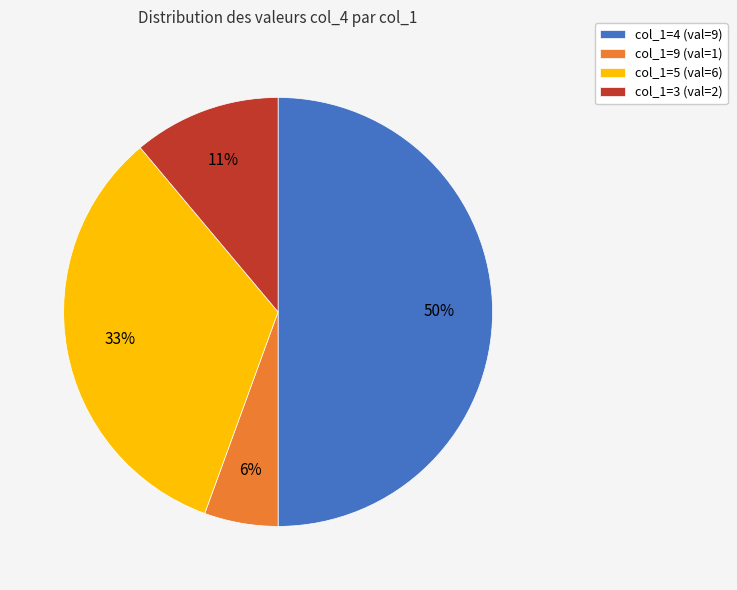

What is the smallest slice in the pie chart?

col_1=9 (val=1)